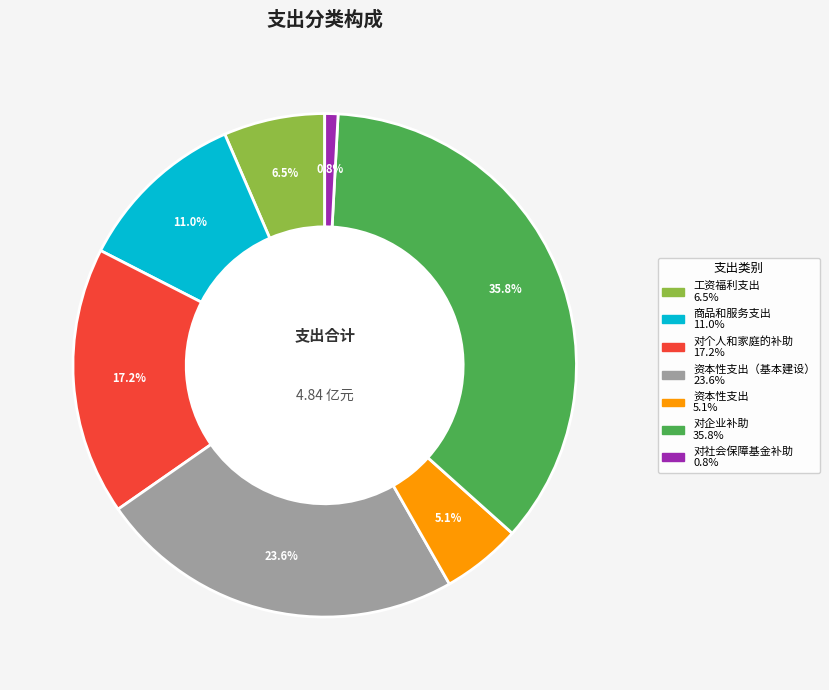

Is there any slice that represents more than half of the pie?

No